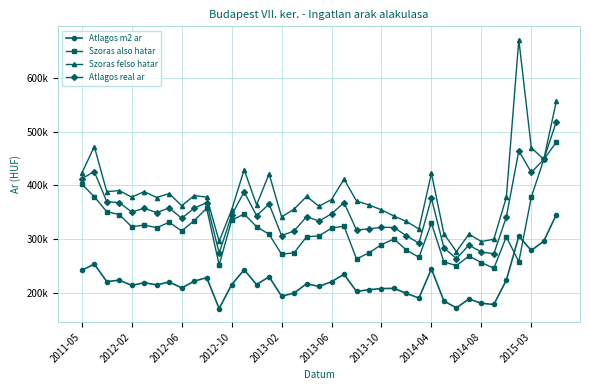

Reading left to right, transcribe all the data shown in this chart.

Atlagos m2 ar: 242539	254080	221582	224117	214541	219452	215399	220910	209740	222332	228937	171476	215812	243416	216126	230479	194465	200251	217541	212572	221424	235117	203296	206498	208673	208967	199588	191037	245041	185544	172712	189353	181298	179090	224090	305625	279319	296666	345545
Szoras also hatar: 402368	379117	351148	346035	323127	326577	321558	331612	315546	334726	357481	252371	335451	346878	323498	309331	272248	274960	304560	306425	320705	324510	263612	274884	290191	300633	279975	266612	329865	258252	251163	268864	256939	246179	304664	258172	378263	448246	480083
Szoras felso hatar: 422712	472115	388352	390393	378231	388525	377524	384974	362272	381120	378267	296533	354465	429038	363986	421511	341512	355914	379542	361361	373811	411624	371094	363746	354673	343175	333071	319132	422411	310362	277193	309526	295875	300175	377946	670244	470029	448246	555869
Atlagos real ar: 412540	425616	369750	368214	350679	357551	349541	358293	338909	357923	367874	274452	344958	387958	343742	365421	306880	315437	342051	333893	347258	368067	317353	319315	322432	321904	306523	292872	376138	284307	264178	289195	276407	273177	341305	464208	424146	448246	517976